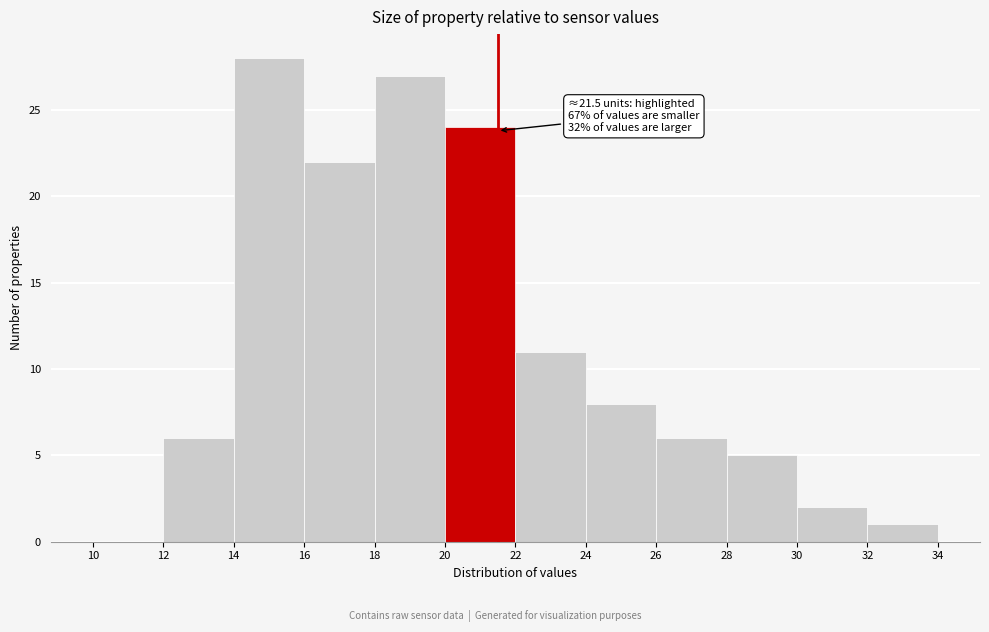

Over which range of the x-axis is the bar tallest?

14 to 16